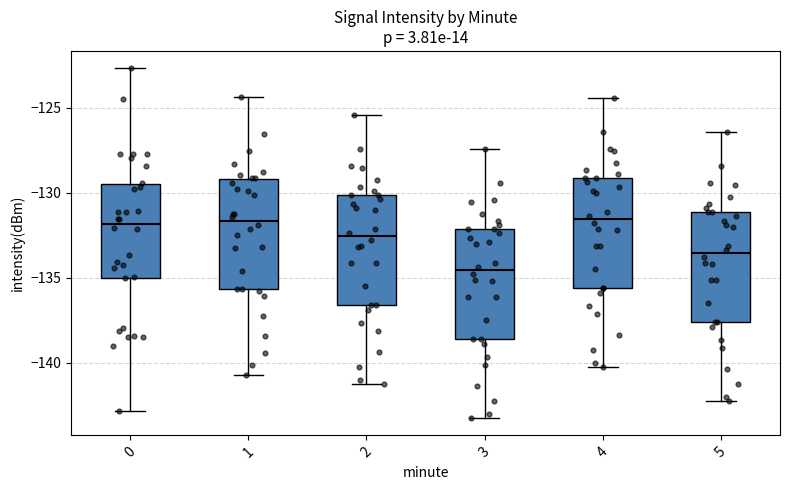

Which box's median line is the lowest?

3